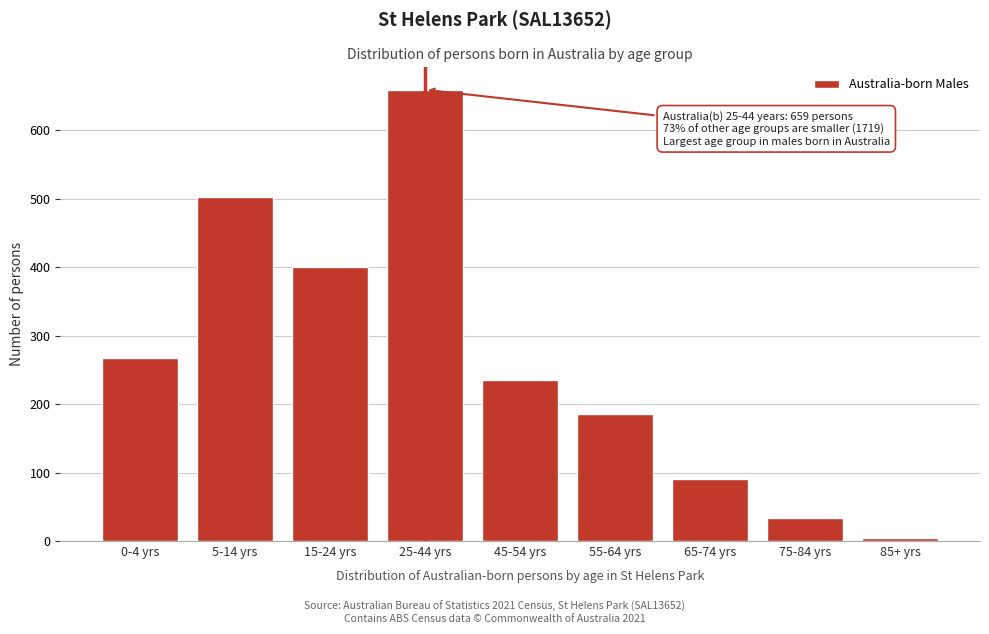

Reading left to right, list all the values displayed in this chart.

0-4 yrs=267	5-14 yrs=502	15-24 yrs=400	25-44 yrs=659	45-54 yrs=235	55-64 yrs=186	65-74 yrs=91	75-84 yrs=33	85+ yrs=5